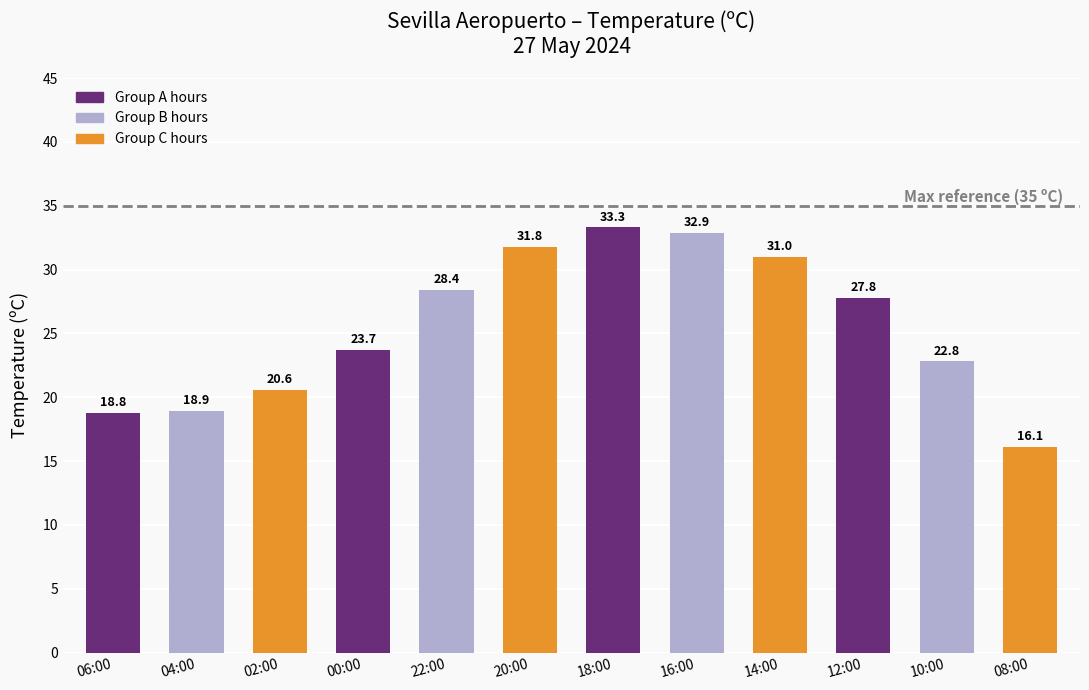

Reading left to right, list all the values displayed in this chart.

18.8	18.9	20.6	23.7	28.4	31.8	33.3	32.9	31.0	27.8	22.8	16.1